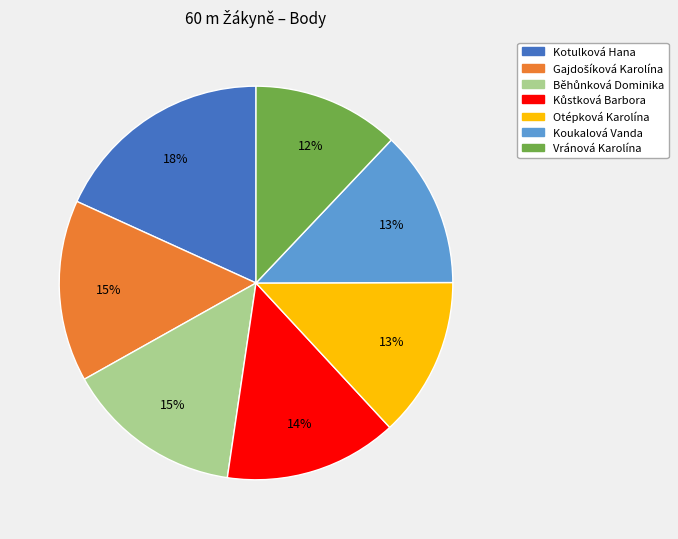

The Koukalová Vanda slice represents 13% of the pie. True or false?

True